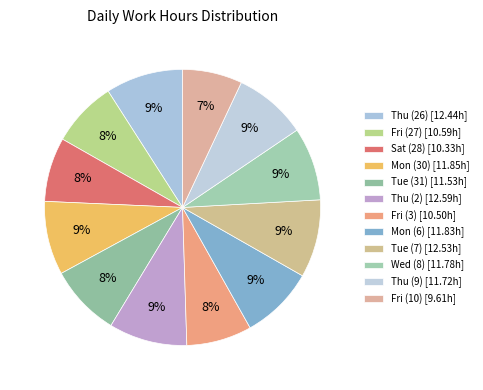

Is there a majority slice in this chart?

No